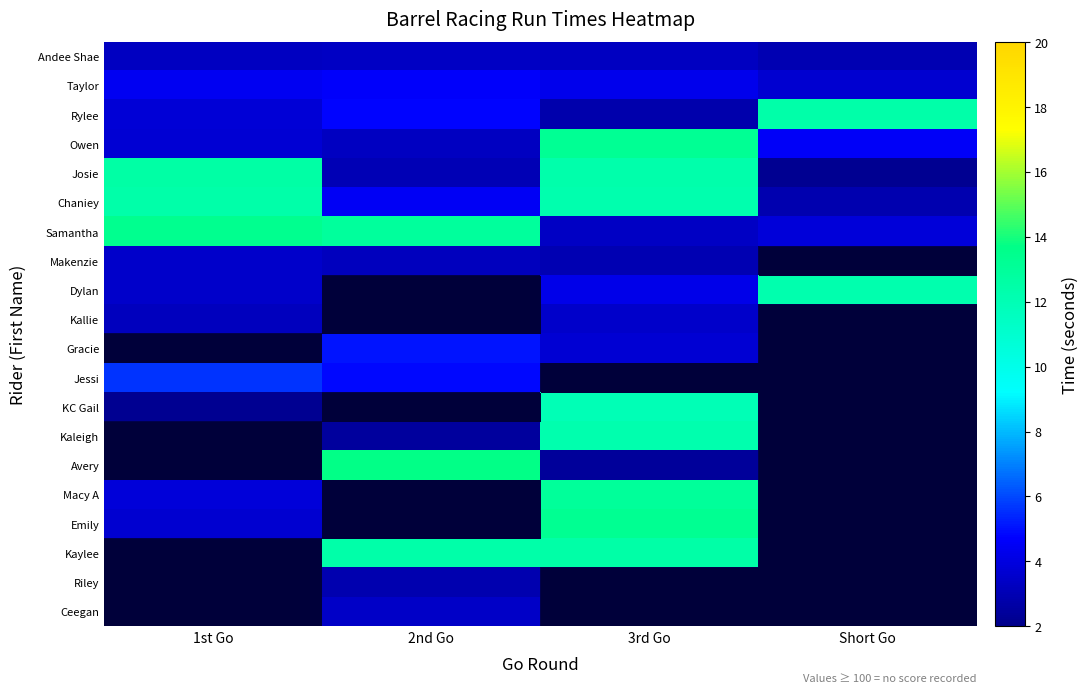

At which category does the chart reach its peak across all series?

2nd Go